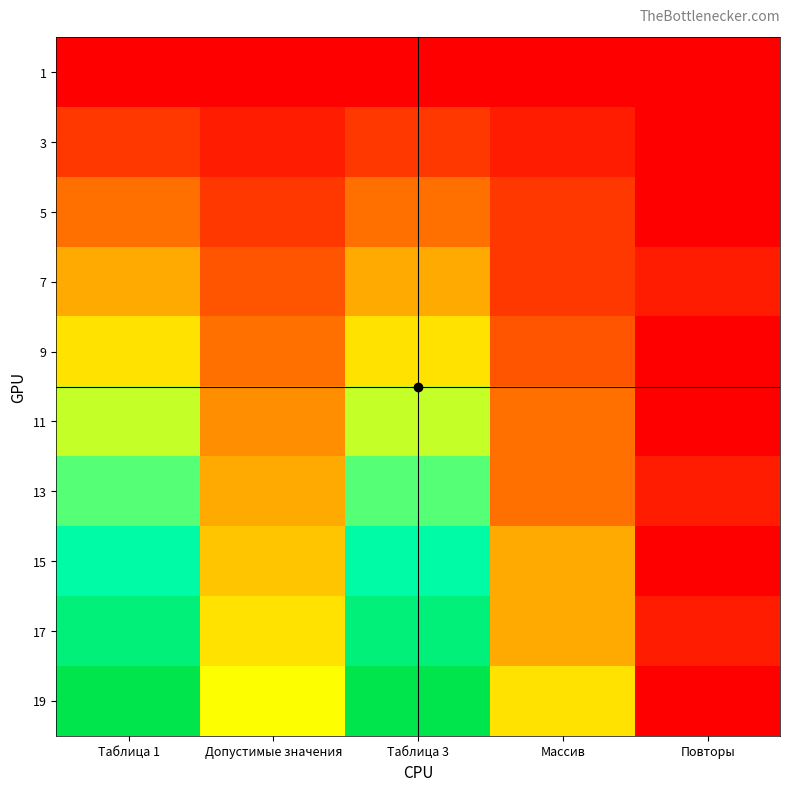

What is the total value across all series at Таблица 1?

100